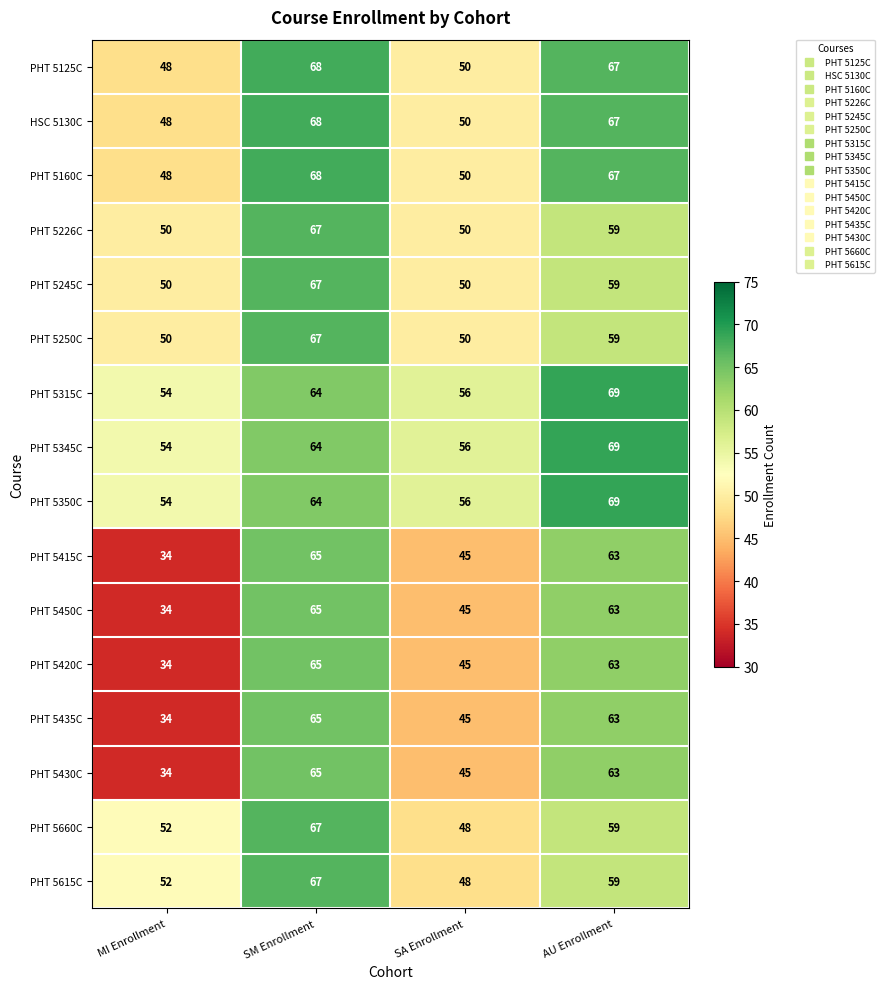

What is the total value across all series at SM Enrollment?

1056